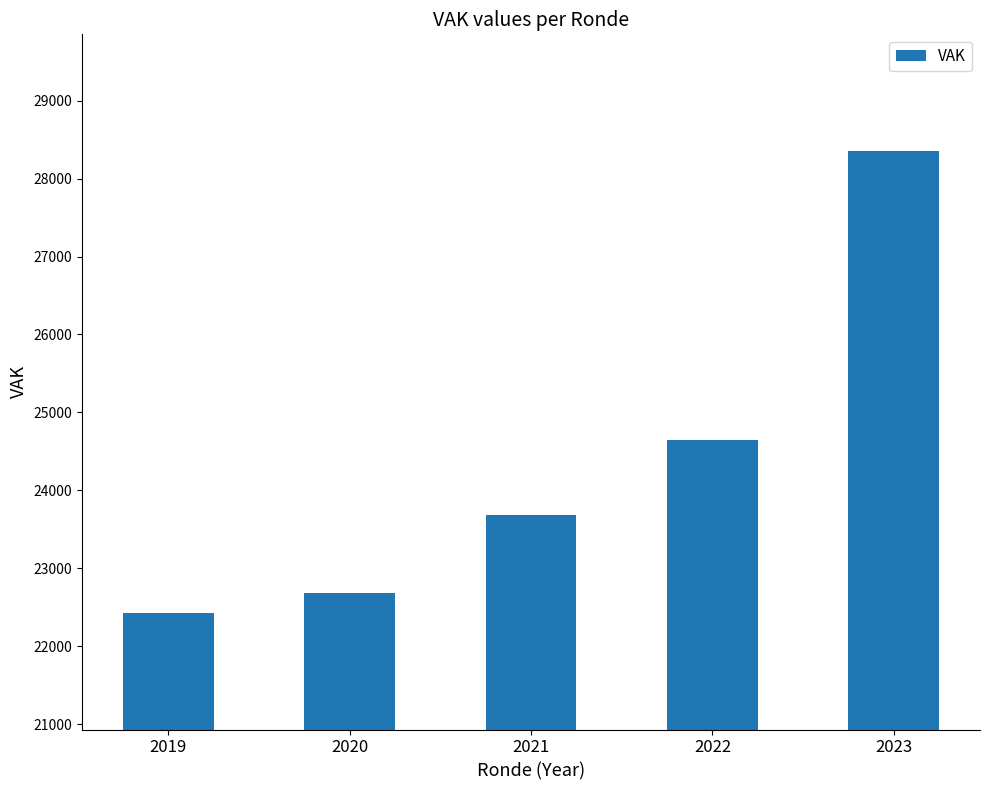

The value at 2022 is 15017. True or false?

False